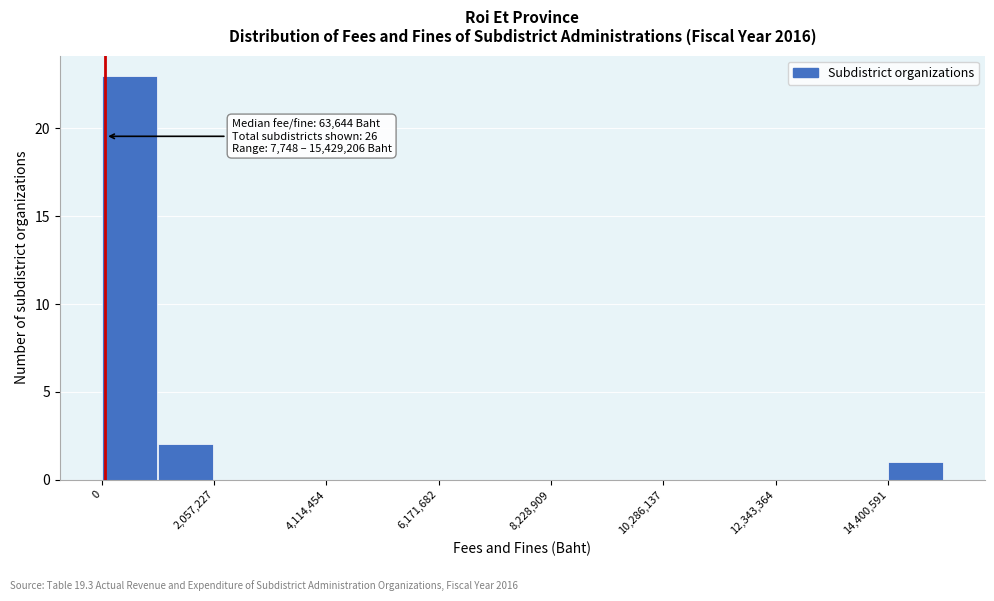

Read against the x-axis, roughly where is the centre of the tallest bar?

500000